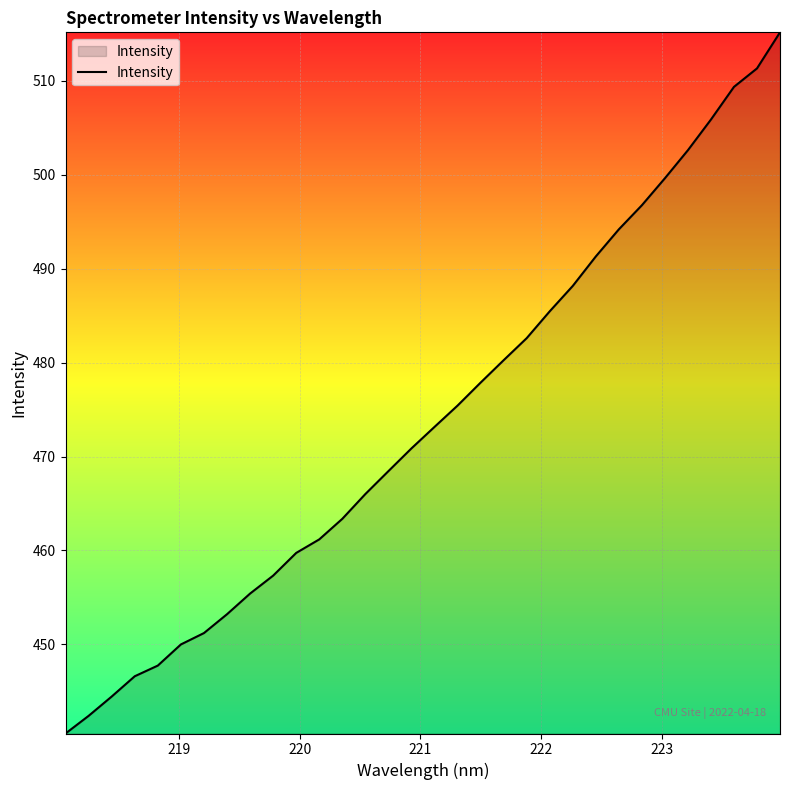

How many values are below 473?

16